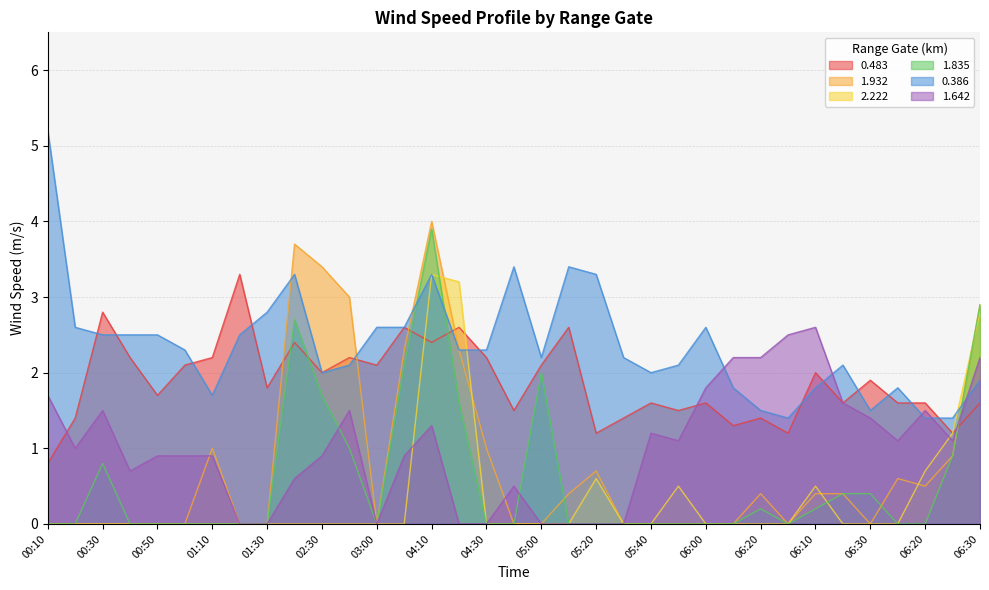

Which category has the lowest value in the 1.932 series?

00:10